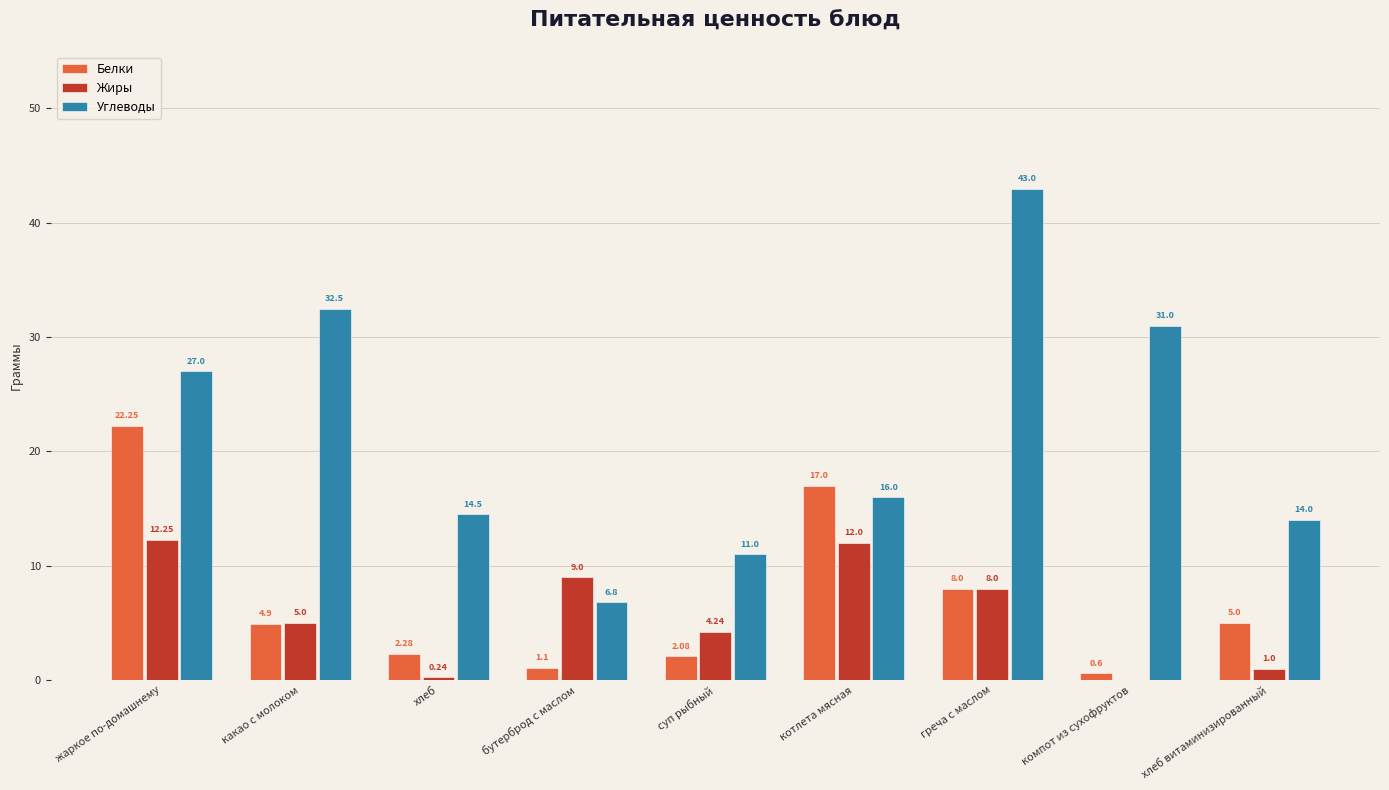

At which label does Жиры reach its peak?

жаркое по-домашнему